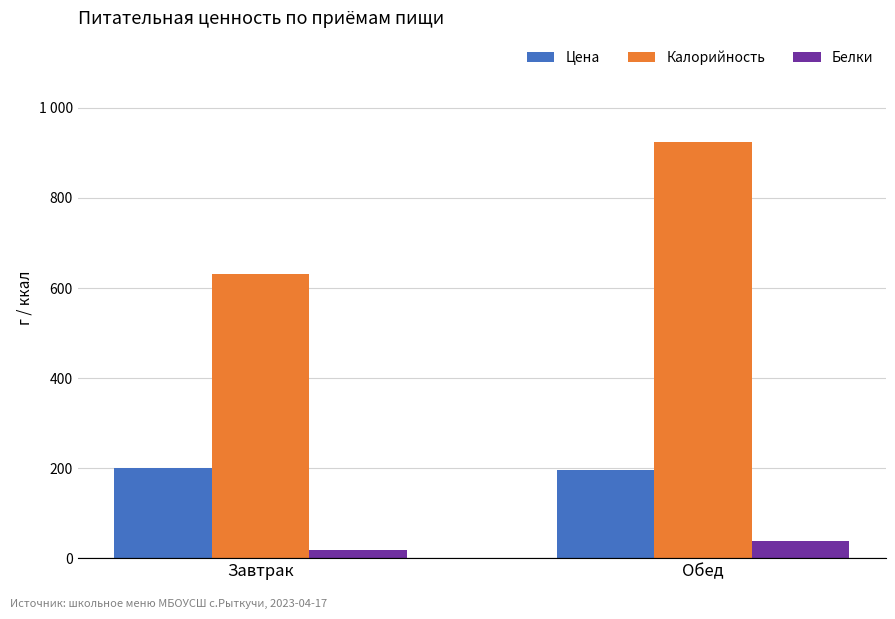

Reading left to right, what are all the values shown in this chart?

Цена: Завтрак=200.6	Обед=196.5
Калорийность: Завтрак=631.5	Обед=924.5
Белки: Завтрак=17.8	Обед=38.8